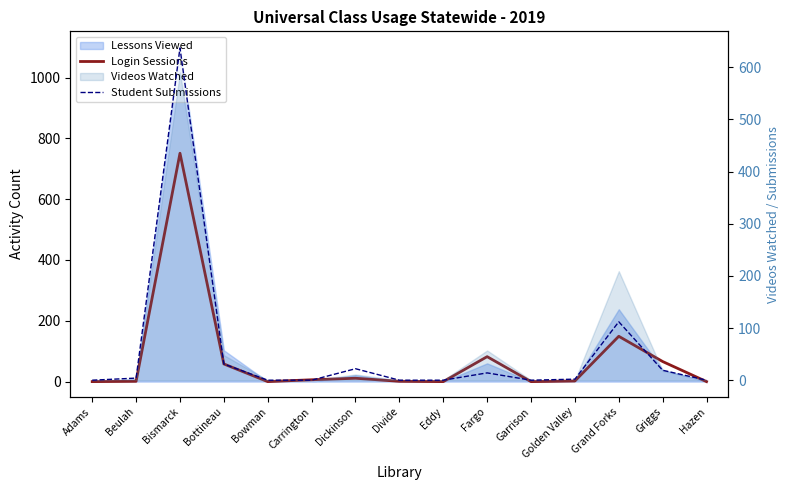

How many values in the Login Sessions series are below 2?

7